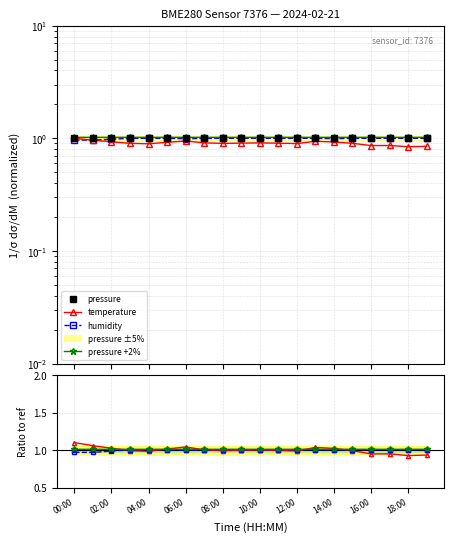

Which series changed the most between 10:00 and 12:00?

temperature